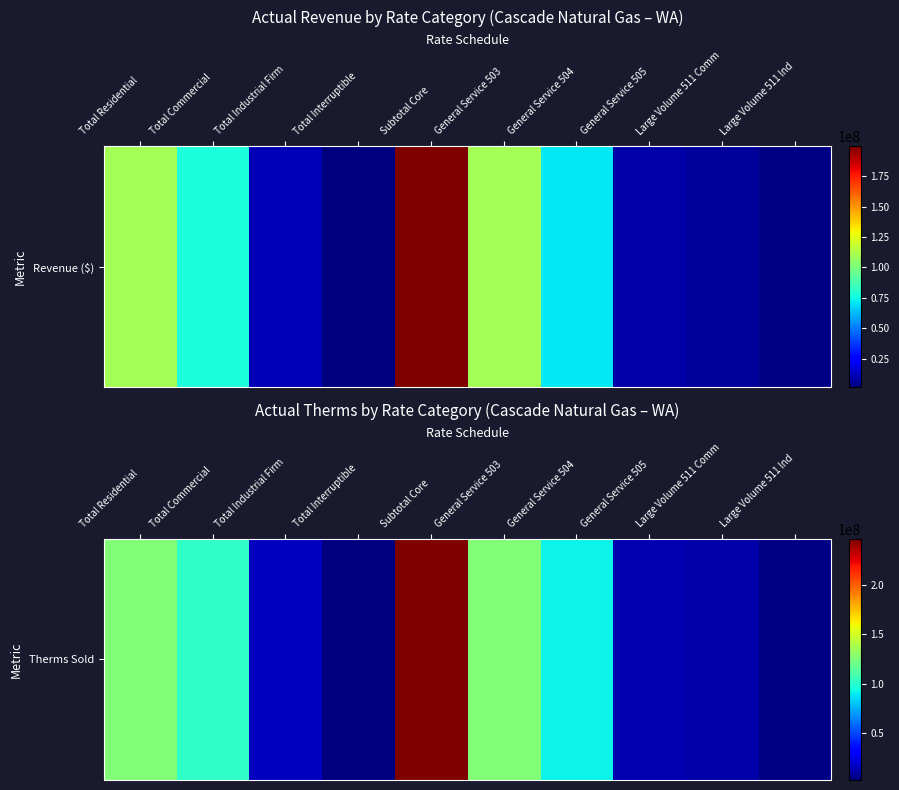

At which label is the value closest to 124551595?

Total Residential